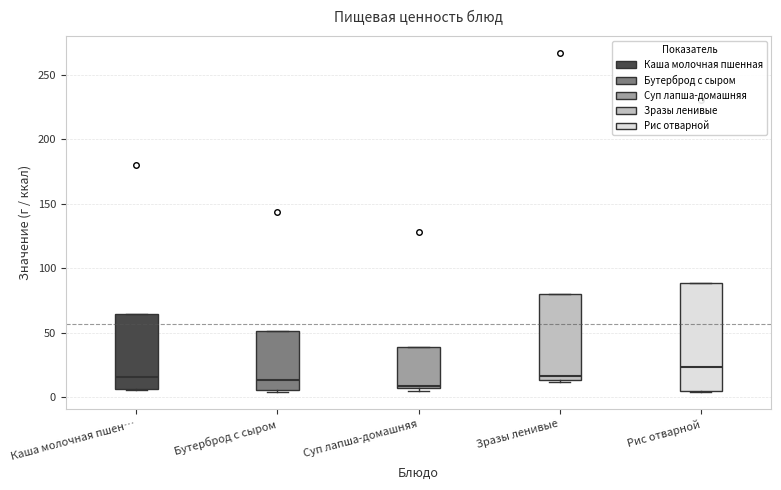

Where is the lower edge of the box for Зразы ленивые on the y-axis? The values are not printed on the chart, so give them approximately, as read against the axis.

15